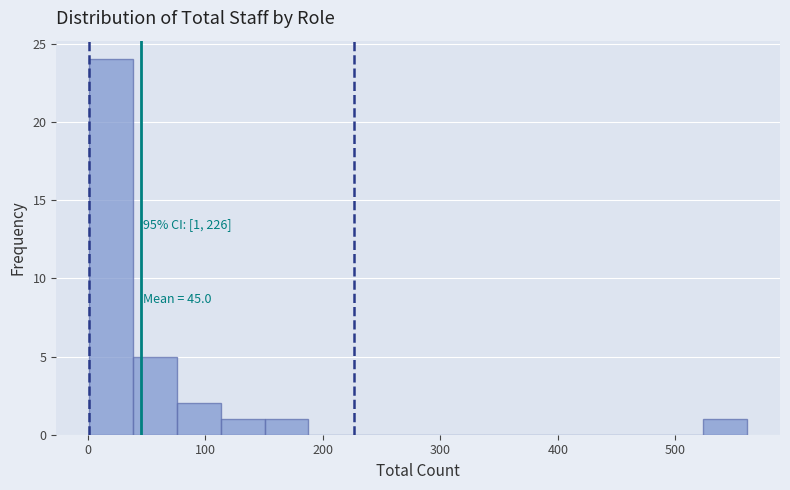

Read against the x-axis, roughly where is the centre of the tallest bar?

20